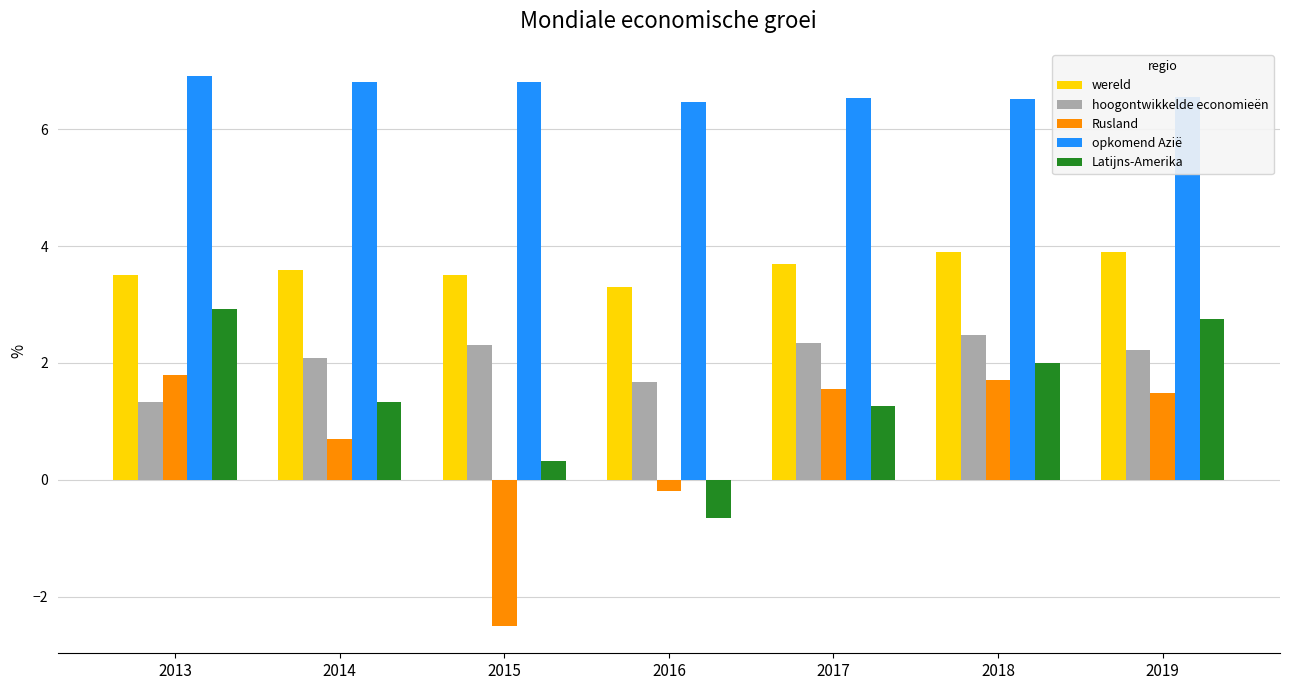

What is the average value of the Rusland series?

0.6